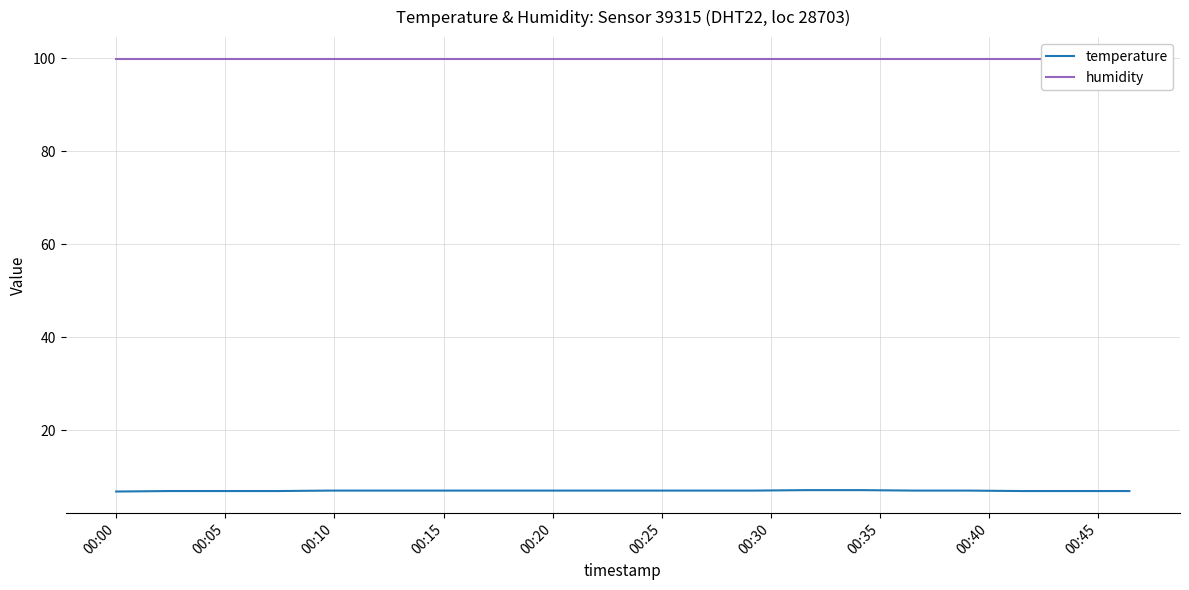

List the series in order of their peak value, highest first.

humidity, temperature